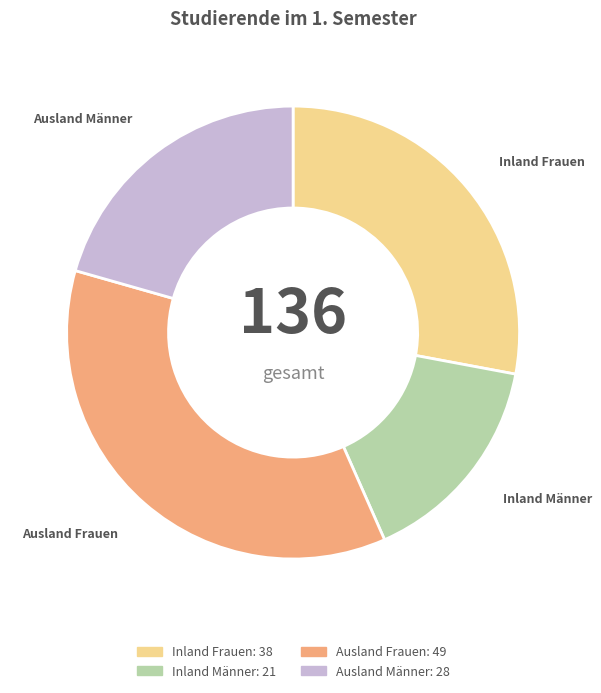

Which slice is the smallest?

Inland Männer